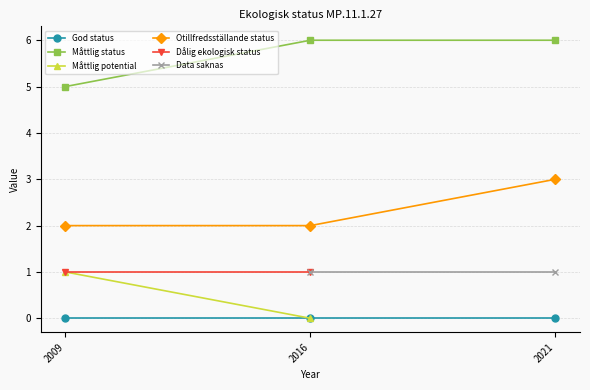

Reading left to right, what are all the values shown in this chart?

God status: 0	0	0
Måttlig status: 5	6	6
Måttlig potential: 1	0	0
Otillfredsställande status: 2	2	3
Dålig ekologisk status: 1	1	0
Data saknas: 0	1	1